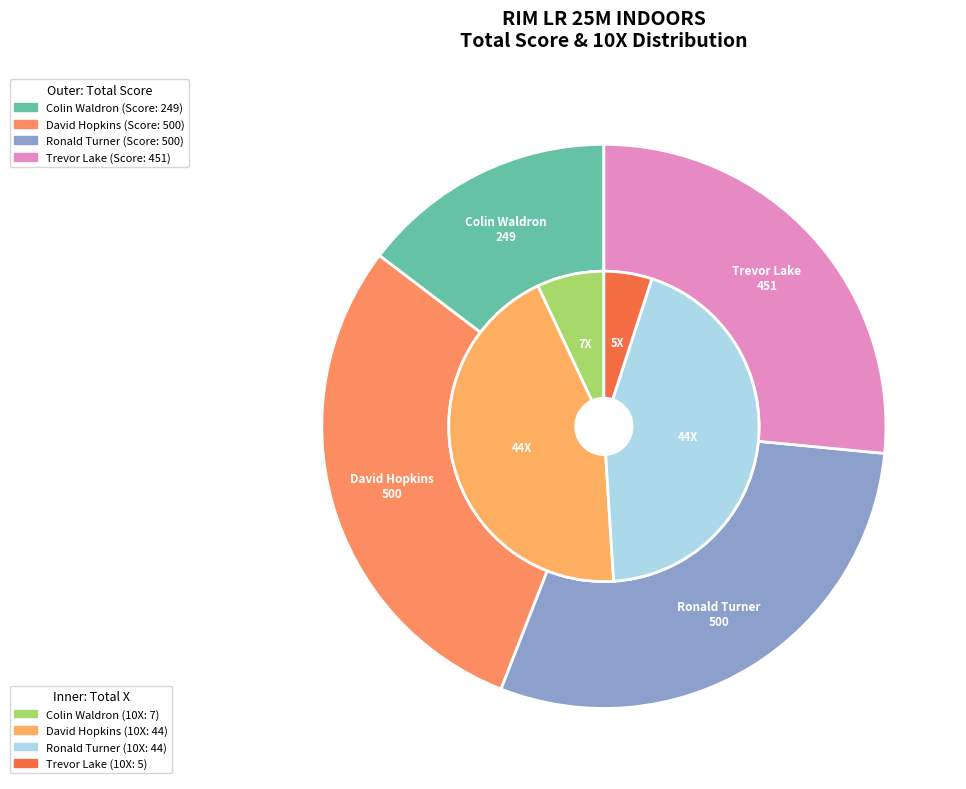

How many slices are in this pie chart?

4